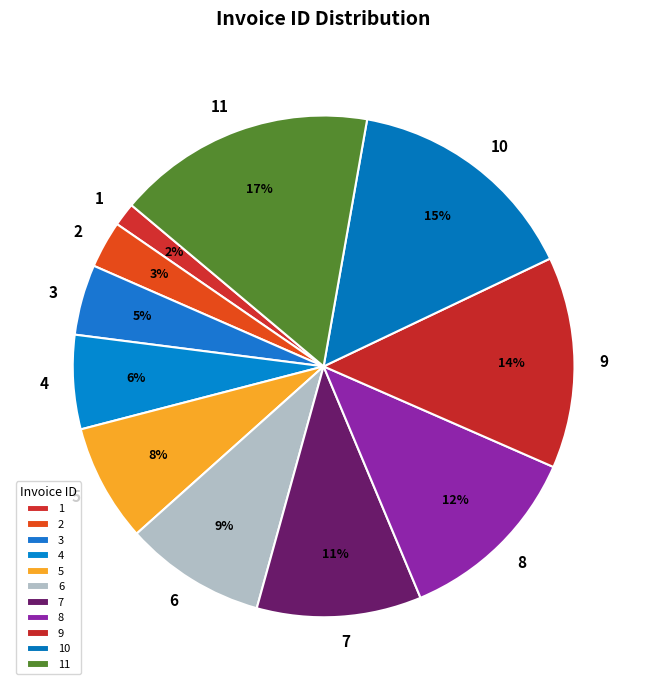

True or false: 4 accounts for 6% of the total.

True